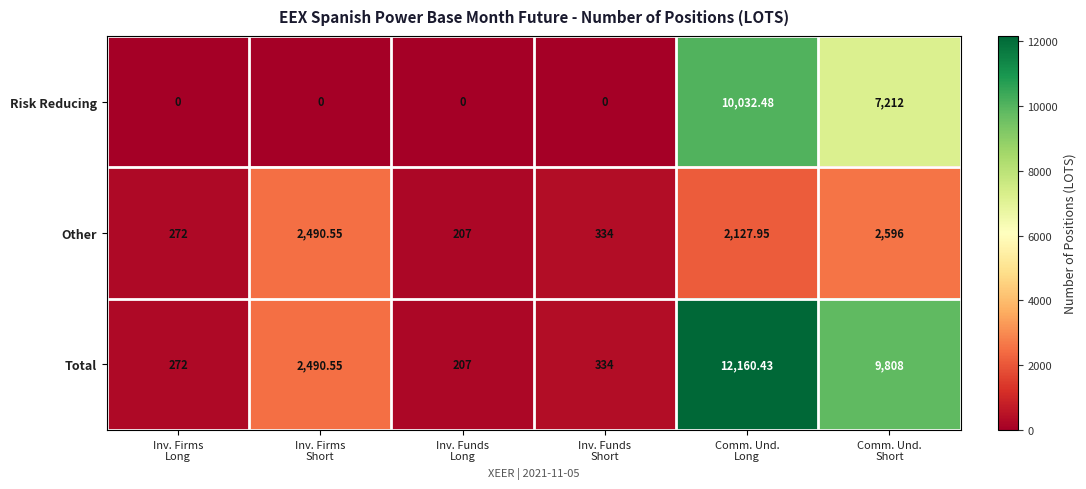

List the series in order of their overall mean, lowest first.

Other, Risk Reducing, Total